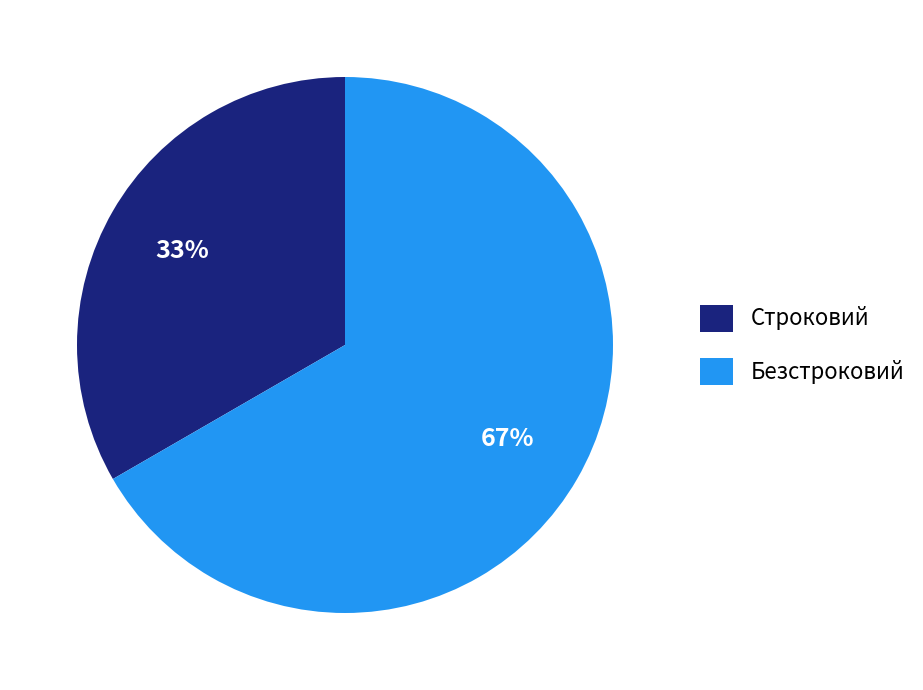

Is Безстроковий the majority of the pie?

Yes